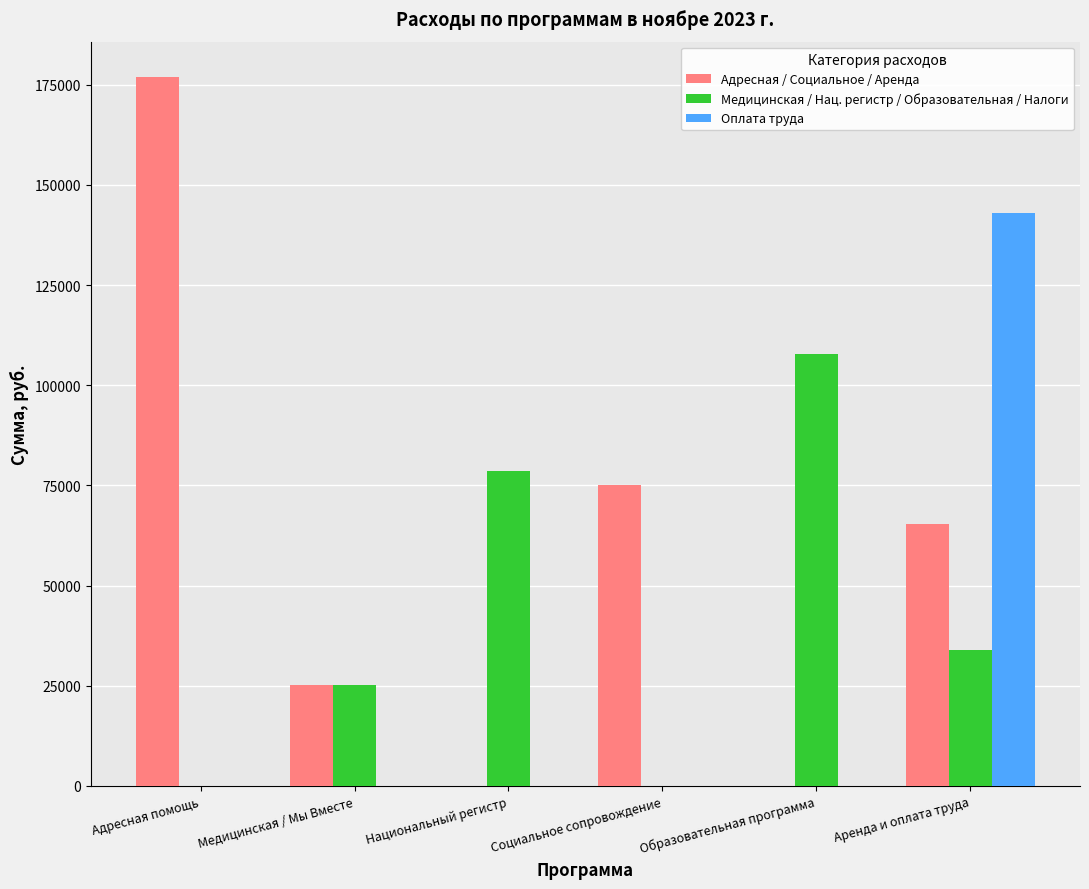

Are the bars grouped side by side (vs. stacked)?

Yes